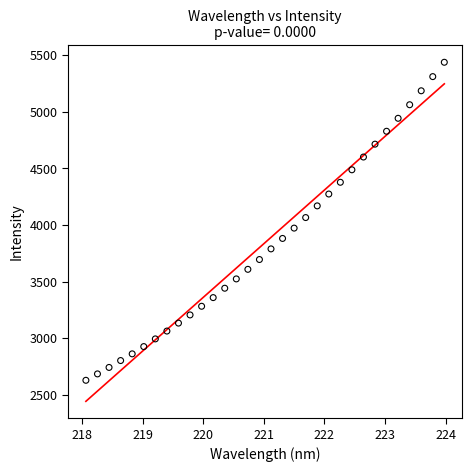

What is the range of X values (max minus min)?

5.9